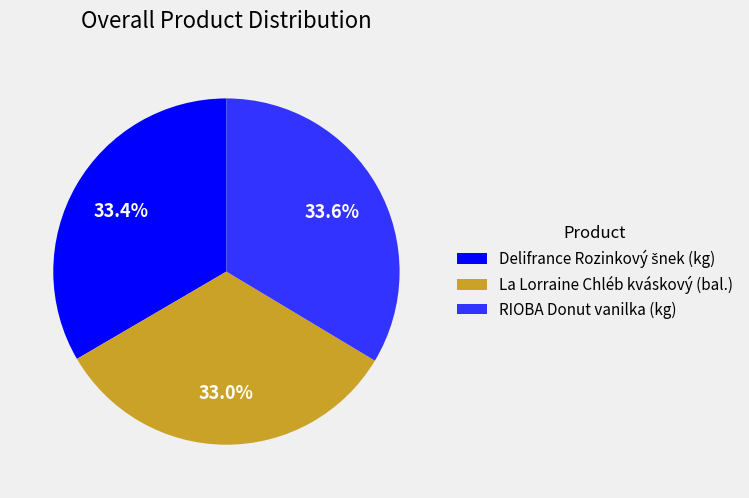

Combined, do La Lorraine Chléb kváskový (bal.) and RIOBA Donut vanilka (kg) account for over 50%?

Yes